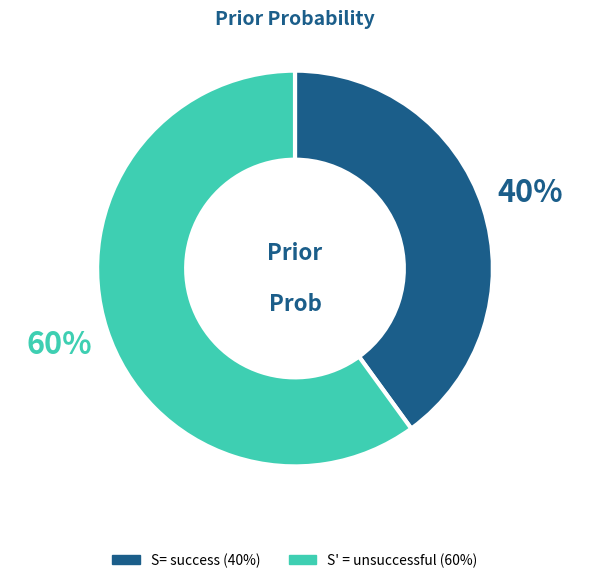

What is the smallest slice in the pie chart?

S= success